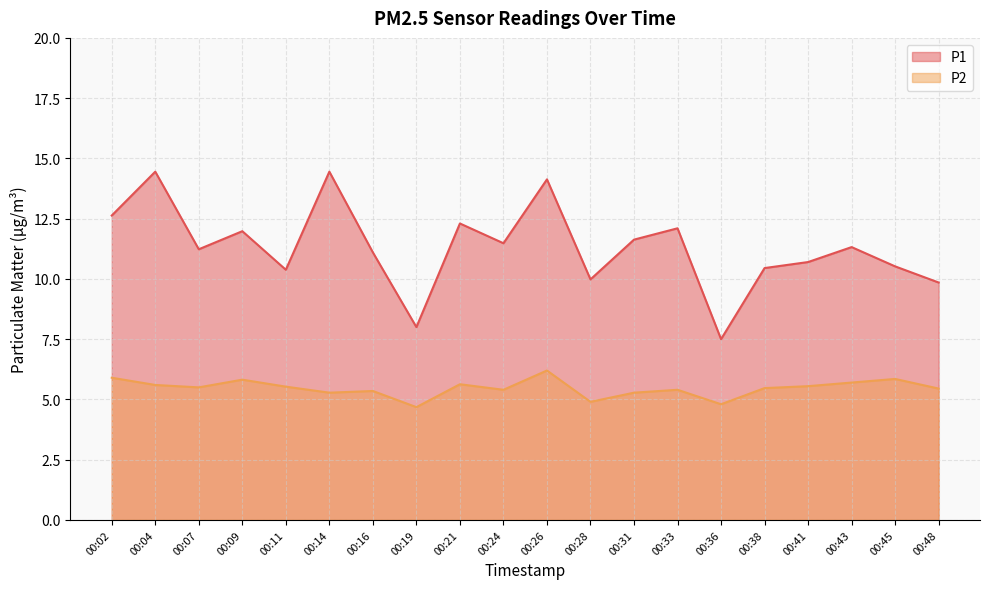

At which category is the sum across all series the highest?

00:26